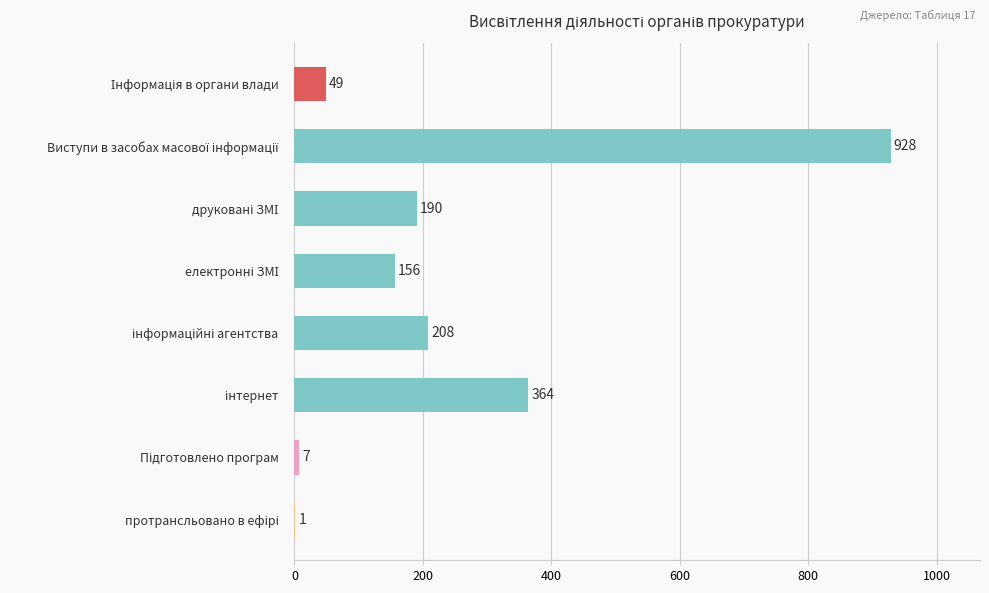

What is the average value?

238